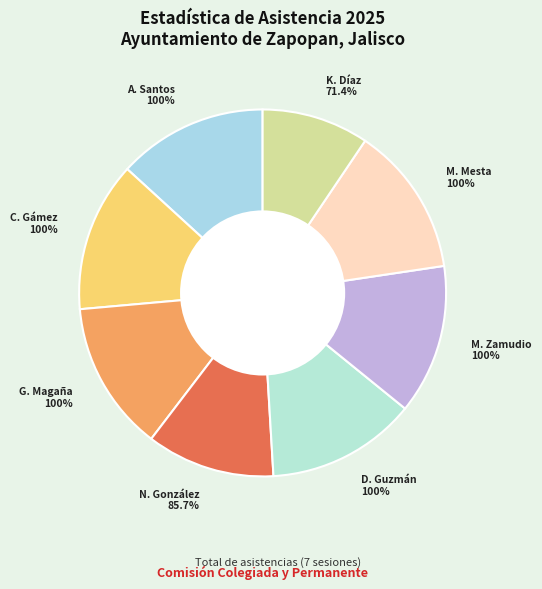

How much of the chart is everything except Gabriela Alejandra Magaña Enríquez?

86.8%